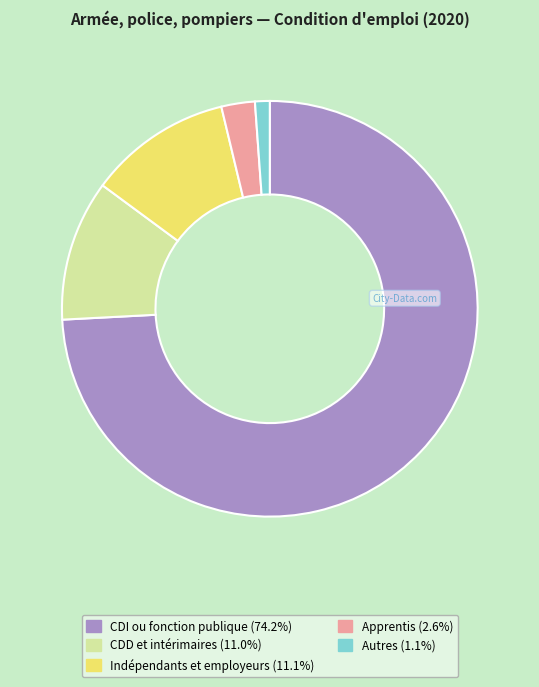

Does any single category account for the majority?

Yes